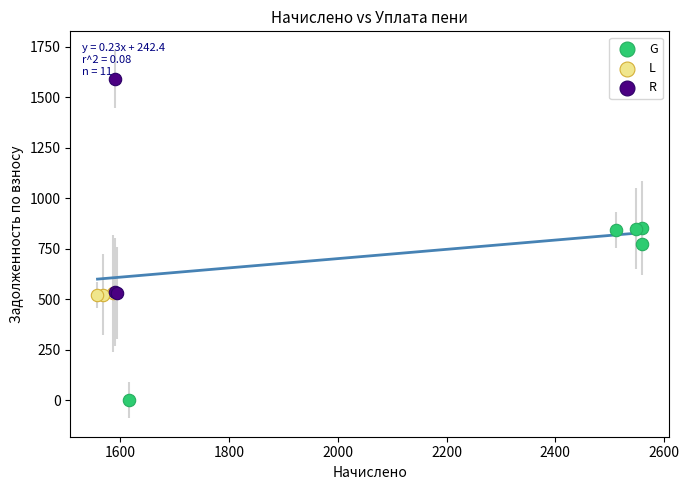

Which series contains the lowest Y value?

G